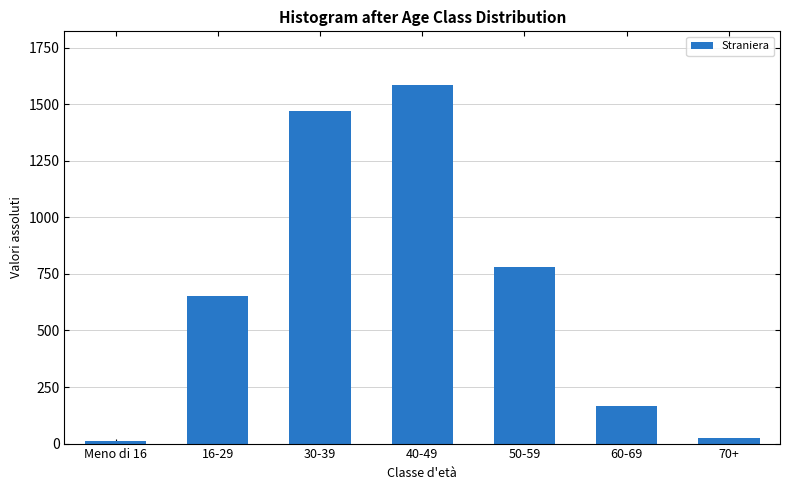

Reading right to left, list all the values displayed in this chart.

25	164	782	1585	1470	654	11